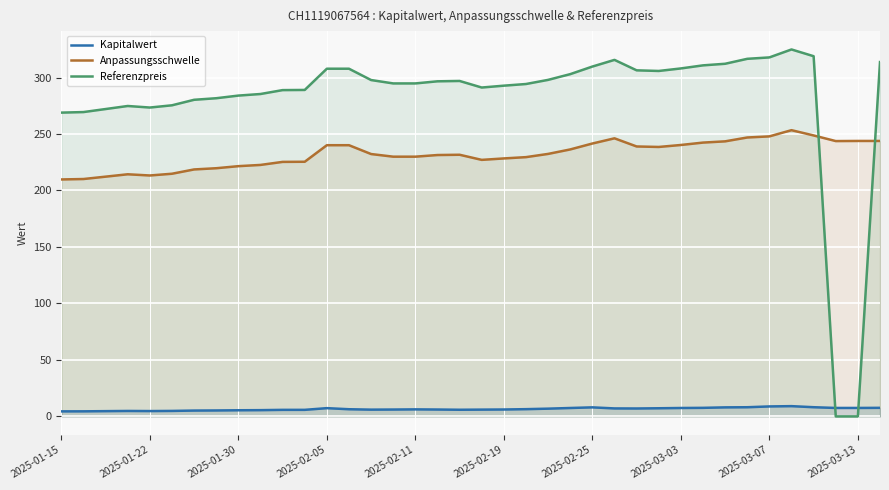

How many lines are shown in the chart?

3